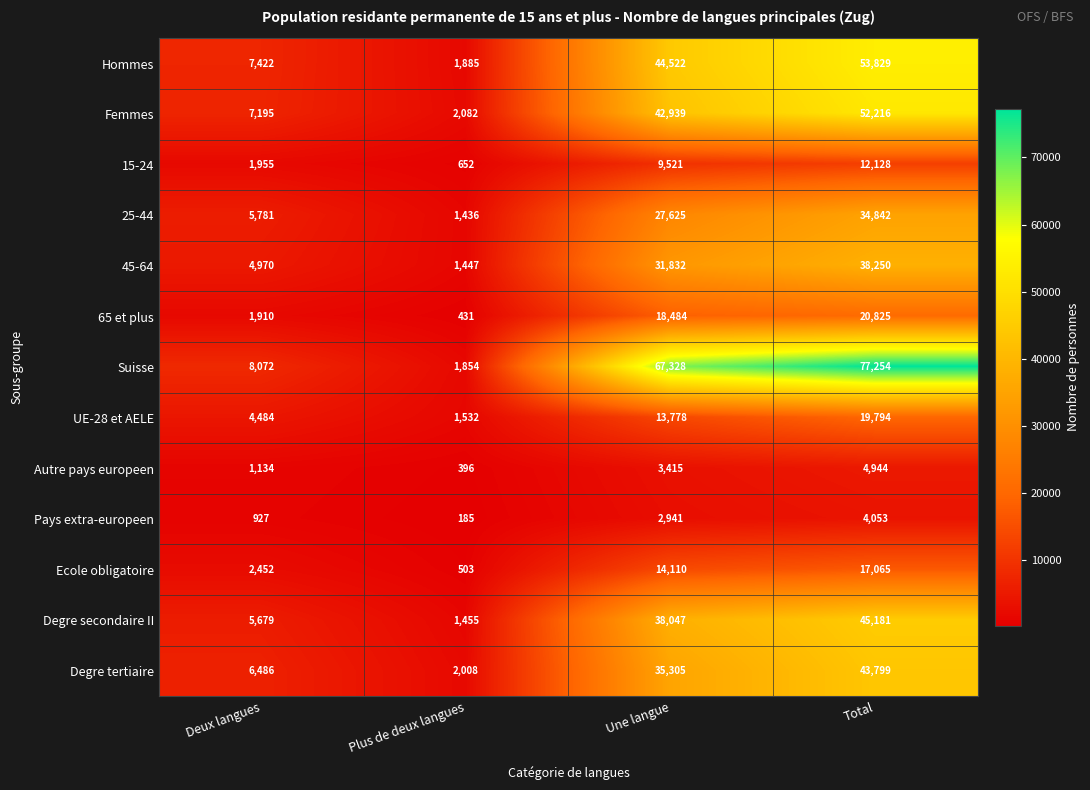

At which category does the chart reach its minimum across all series?

Plus de deux langues